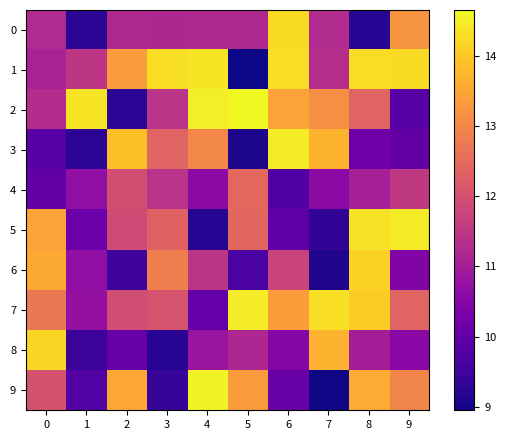

Which series has the largest range (max minus min)?

9